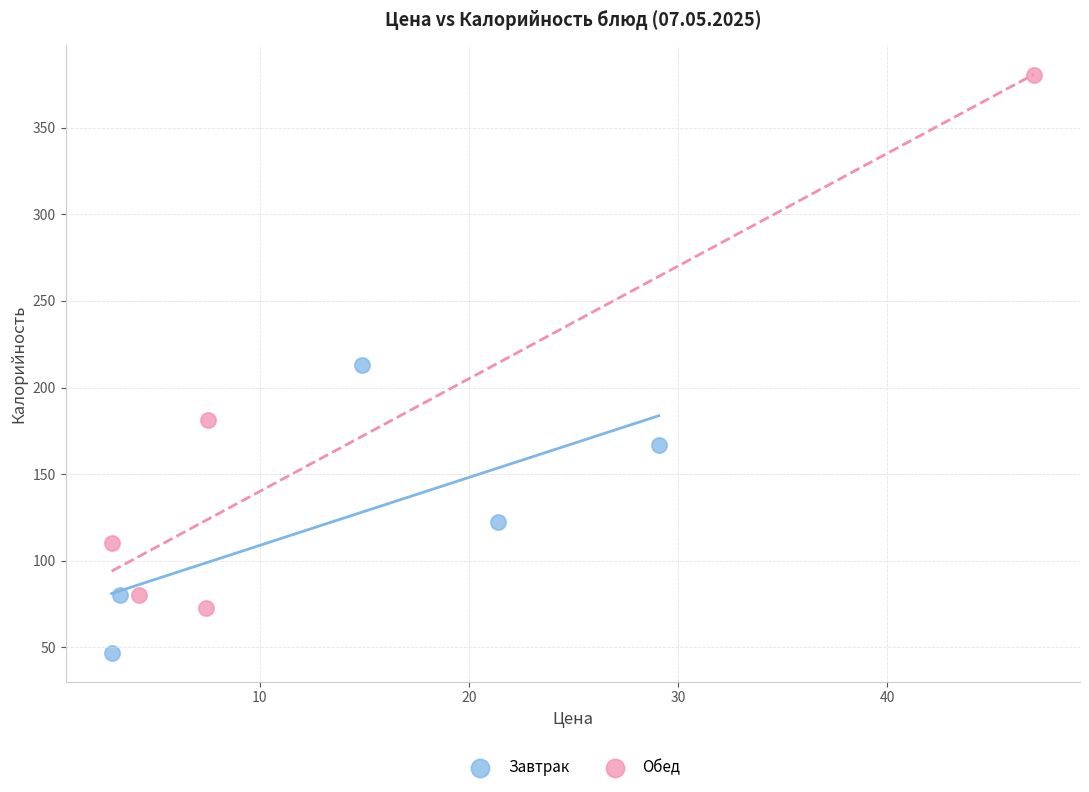

Which series has the widest spread of Y values?

Обед